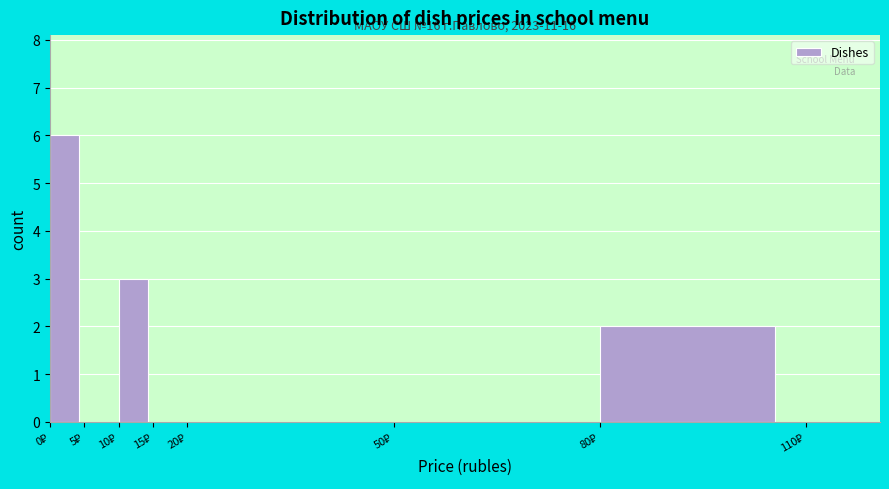

Which range on the x-axis has the tallest bar?

0 to 5